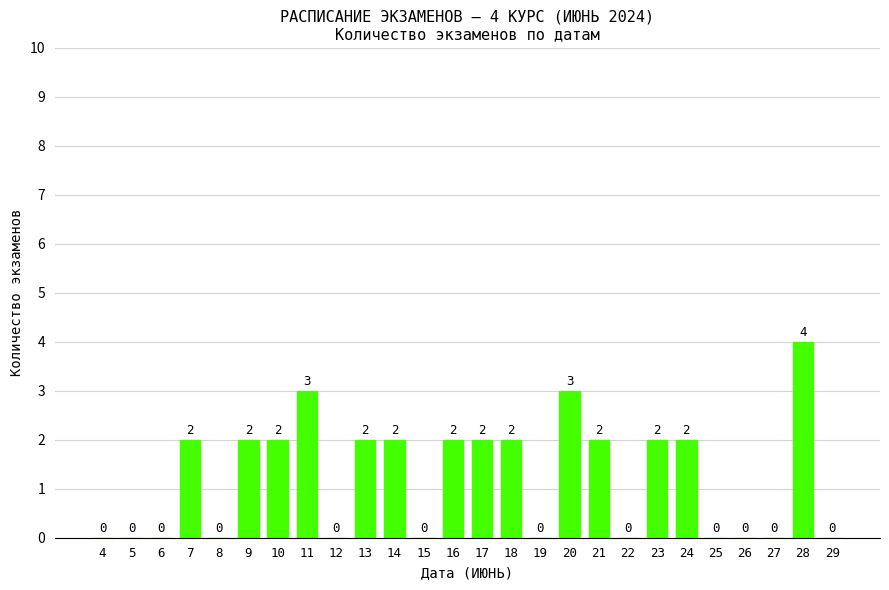

What is the maximum value shown in the chart?

4